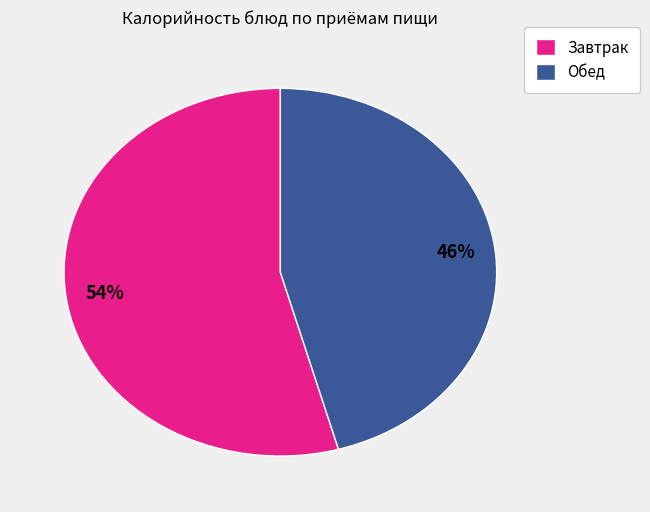

How many slices are in this pie chart?

2